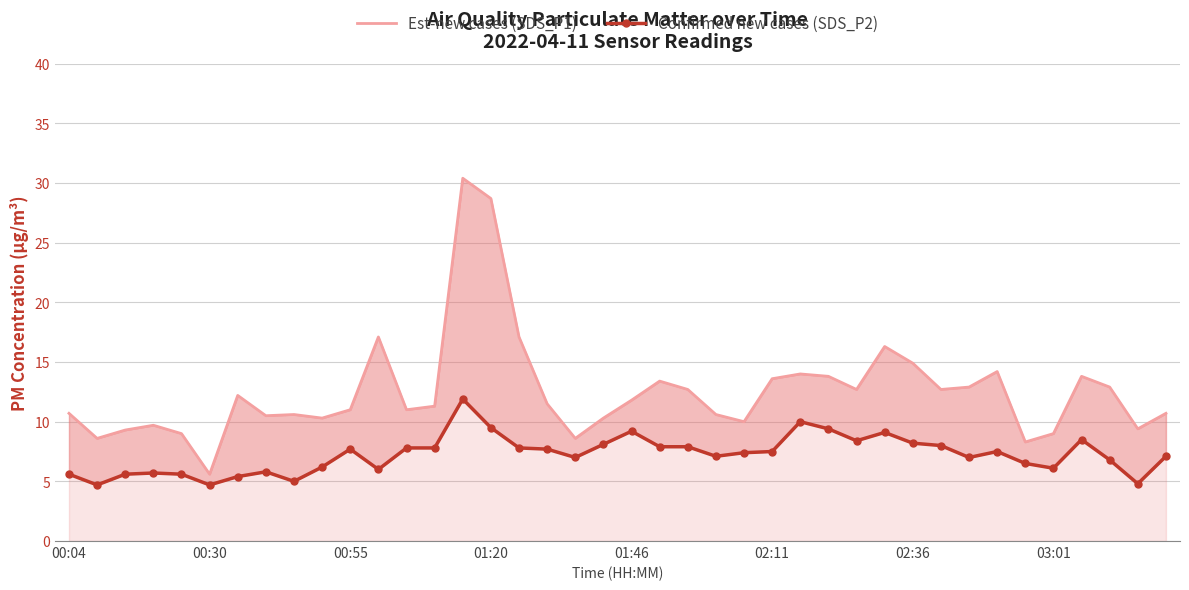

Rank the series at 29 from lowest to highest value.

Confirmed new cases (SDS_P2), Est-new cases (SDS_P1)